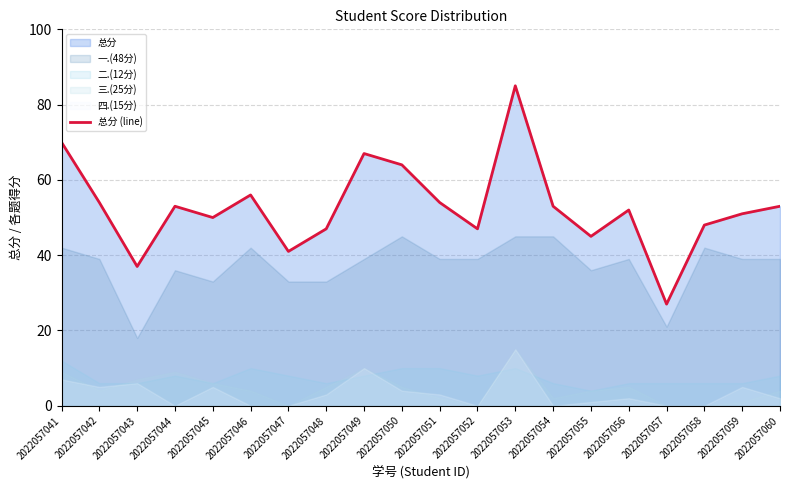

How many data points are above 53?

7